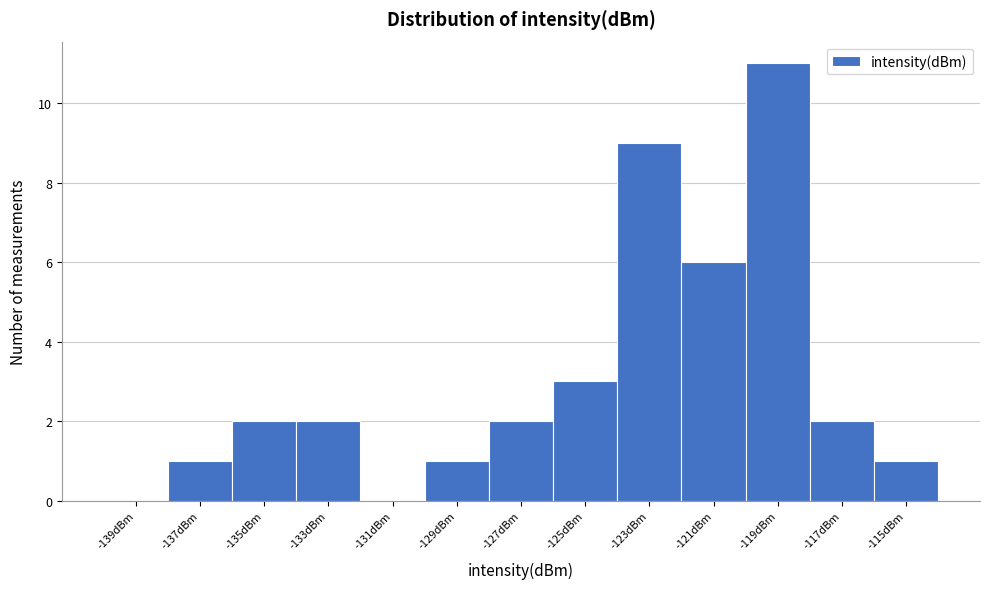

Reading left to right, transcribe this chart: for each bar, give the range it covers on the x-axis and its height. The values are not printed on the chart, so give them approximately, as read against the axis.

-140 to -138: 0
-138 to -136: 1
-136 to -134: 2
-134 to -132: 2
-132 to -130: 0
-130 to -128: 1
-128 to -126: 2
-126 to -124: 3
-124 to -122: 9
-122 to -120: 6
-120 to -118: 11
-118 to -116: 2
-116 to -114: 1